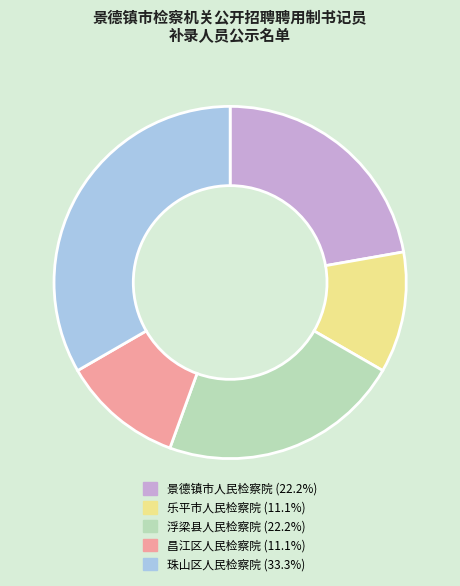

Count the number of slices in the pie.

5